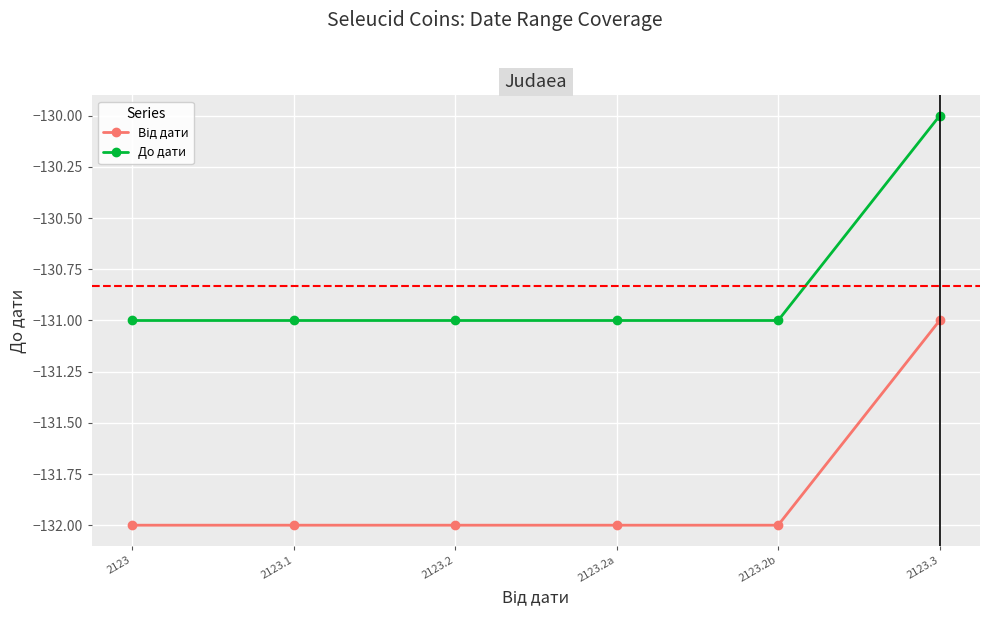

What is the greatest value displayed?

-130